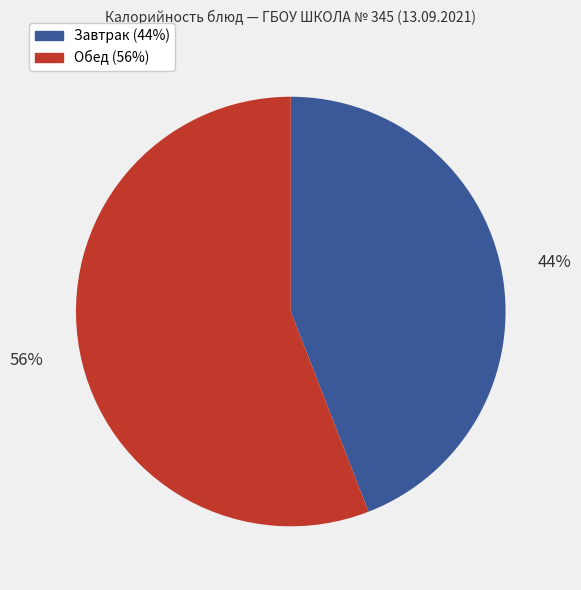

To the nearest percent, what is the average slice percentage?

50%